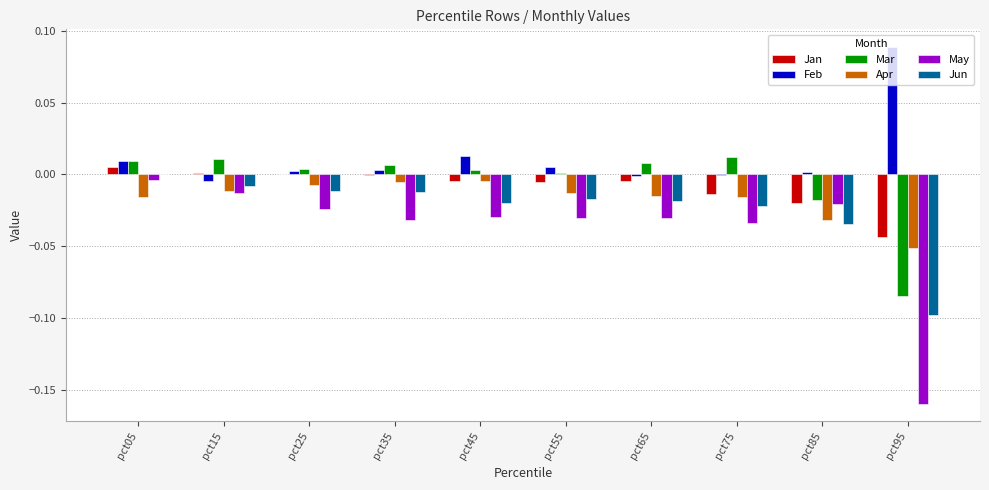

Is the value of May at pct85 greater than the value of Feb at pct95?

No